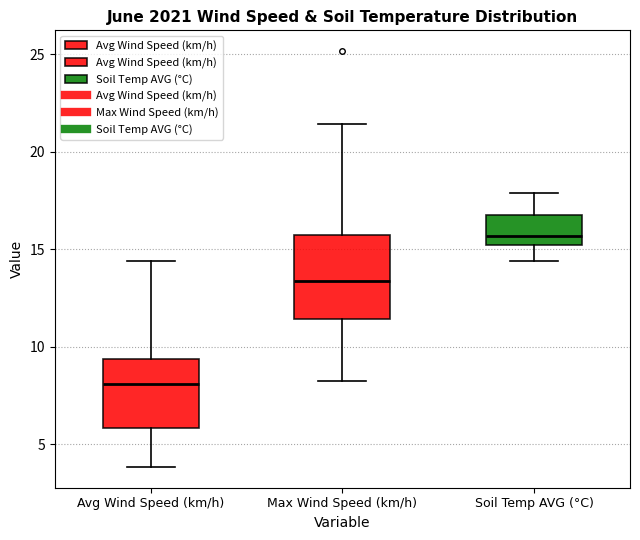

Where does the upper whisker of the box for Max Wind Speed (km/h) end on the y-axis? The values are not printed on the chart, so give them approximately, as read against the axis.

21.5